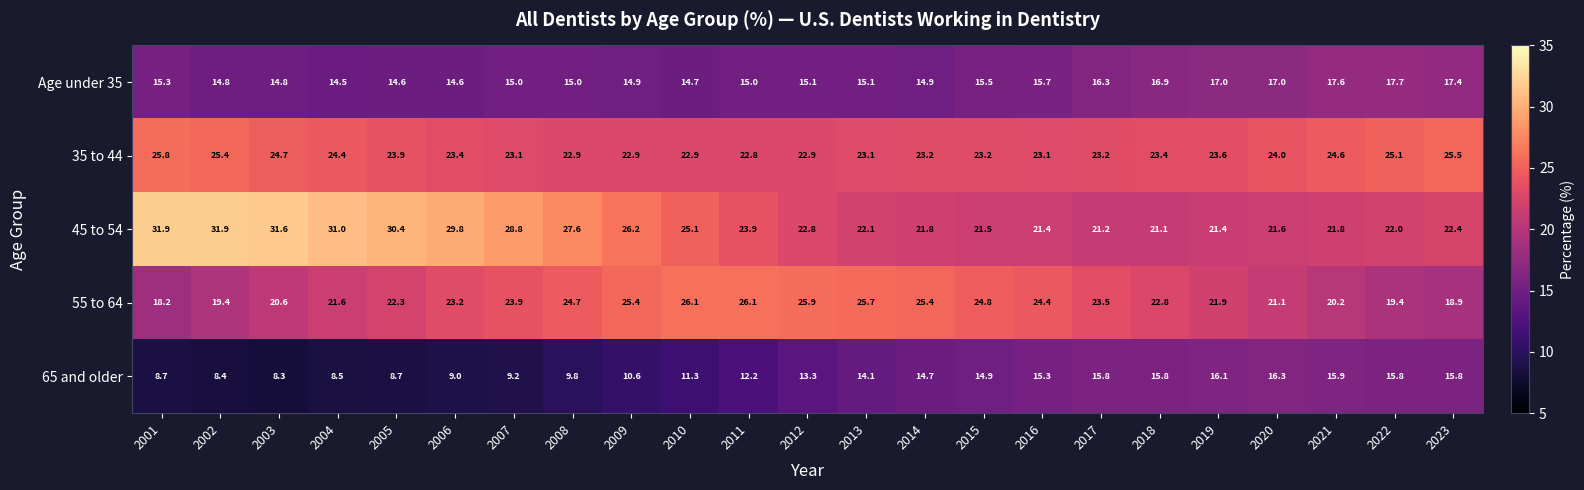

Which category has the lowest value across all series?

2003